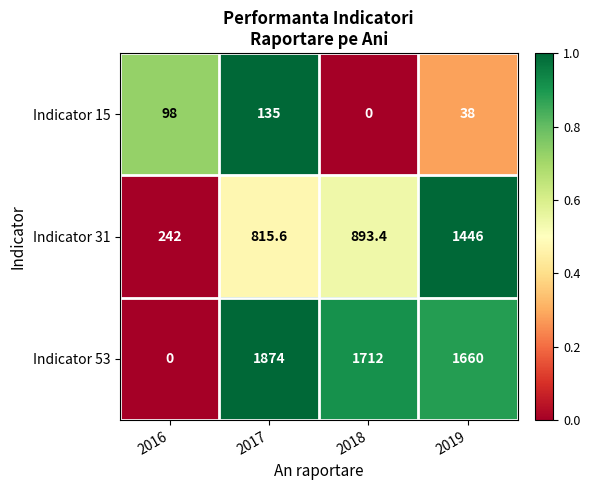

At how many categories does at least one series exceed 883?

3